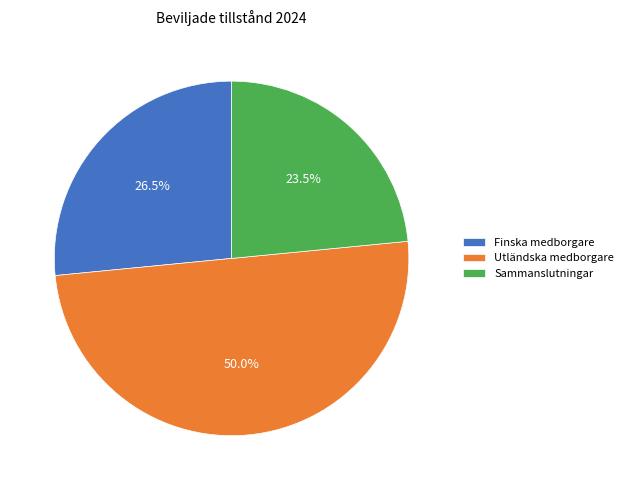

Which category has the biggest portion of the pie?

Utländska medborgare